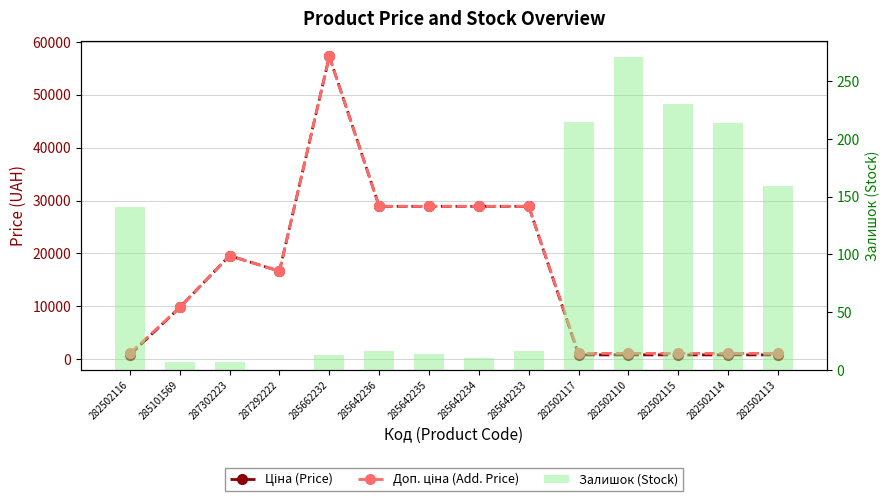

The value of Ціна (Price) at 282502113 is 802.1. True or false?

True